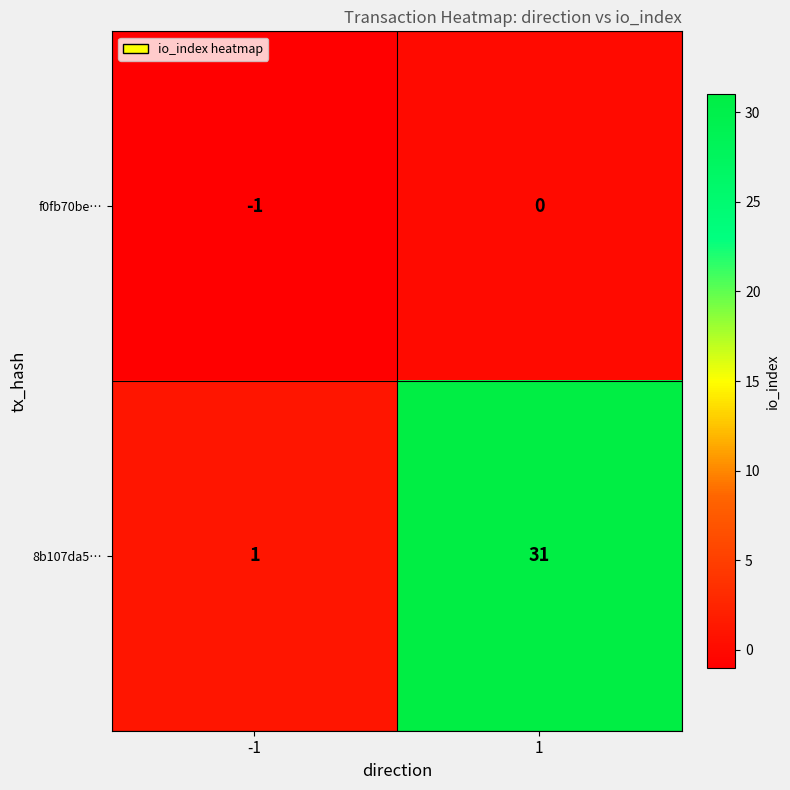

At which category is the sum across all series the highest?

1